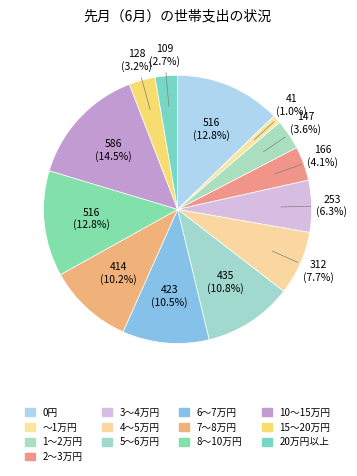

Is the sum of 3～4万円 and 5～6万円 greater than half?

No